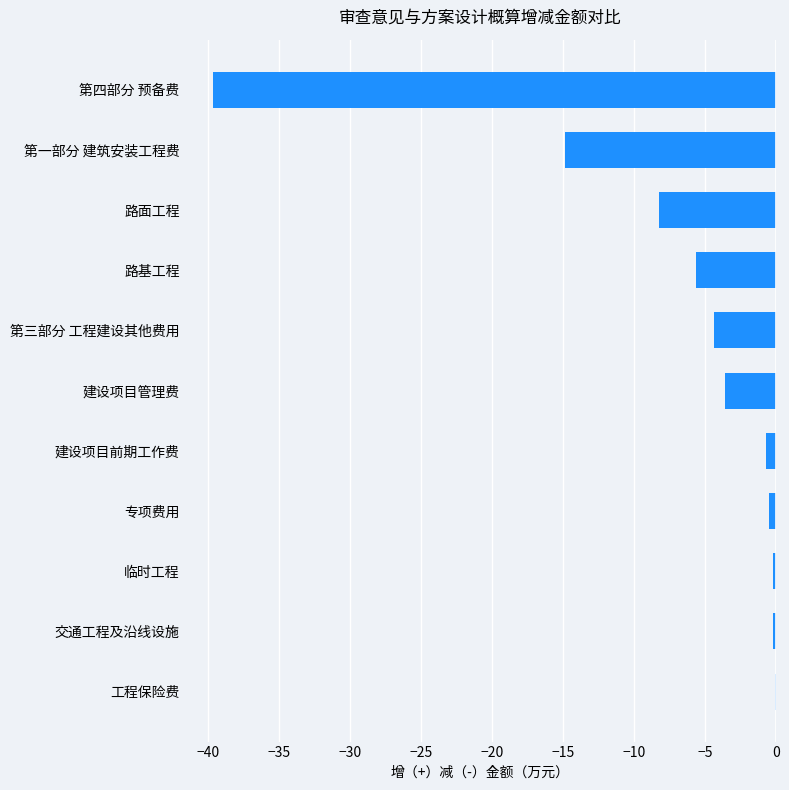

What is the change in value from 第一部分 建筑安装工程费 to 第四部分 预备费?

-24.8